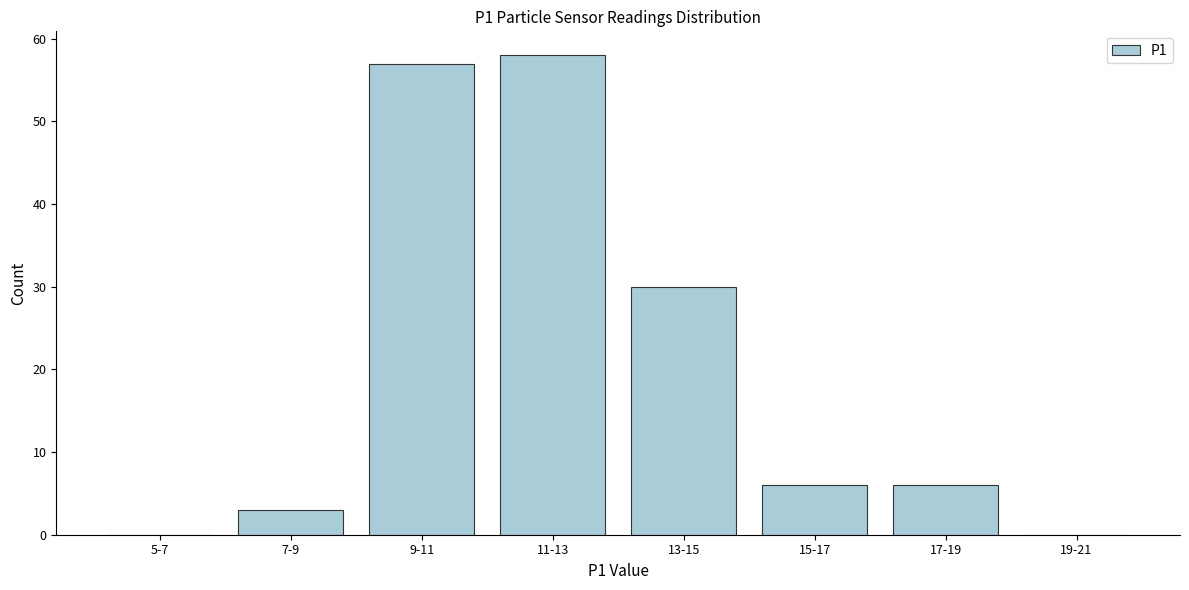

Reading left to right, what are all the values shown in this chart?

5-7=0	7-9=3	9-11=57	11-13=58	13-15=30	15-17=6	17-19=6	19-21=0